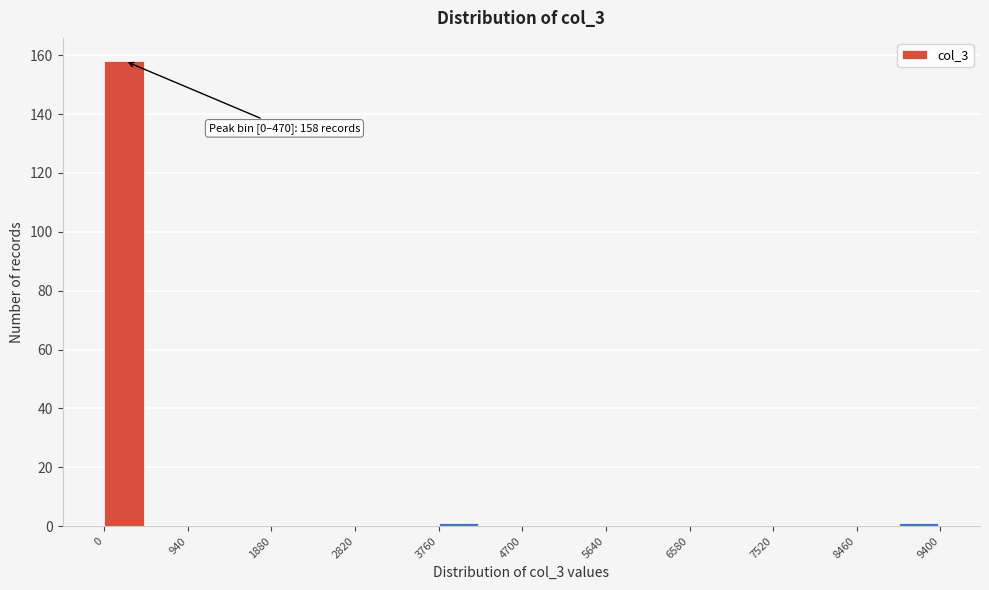

Over which range of the x-axis is the bar tallest?

0 to 470